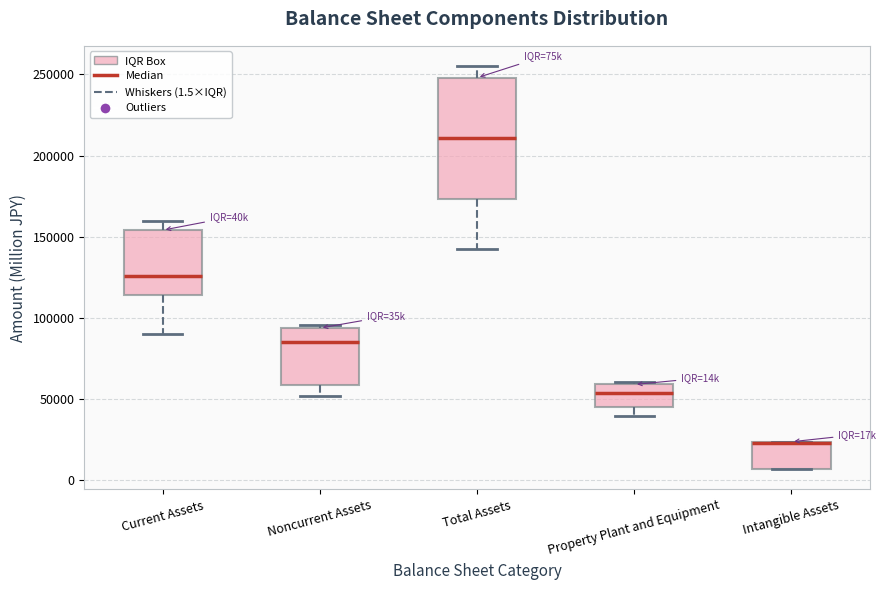

Reading left to right, read every box against the y-axis: the position of its median line, the range the box covers, and the ends of its whiskers. The values are not printed on the chart, so give them approximately, as read against the axis.

Current Assets: median 125000, box 115000 to 155000, whiskers 90000 to 160000
Noncurrent Assets: median 85000, box 60000 to 95000, whiskers 50000 to 95000 (just above the box's upper edge)
Total Assets: median 210000, box 175000 to 250000, whiskers 140000 to 255000
Property Plant and Equipment: median 55000, box 45000 to 60000, whiskers 40000 to 60000 (just above the box's upper edge)
Intangible Assets: median 25000 (drawn on the box's upper edge), box 5000 to 25000, whiskers 5000 to 25000